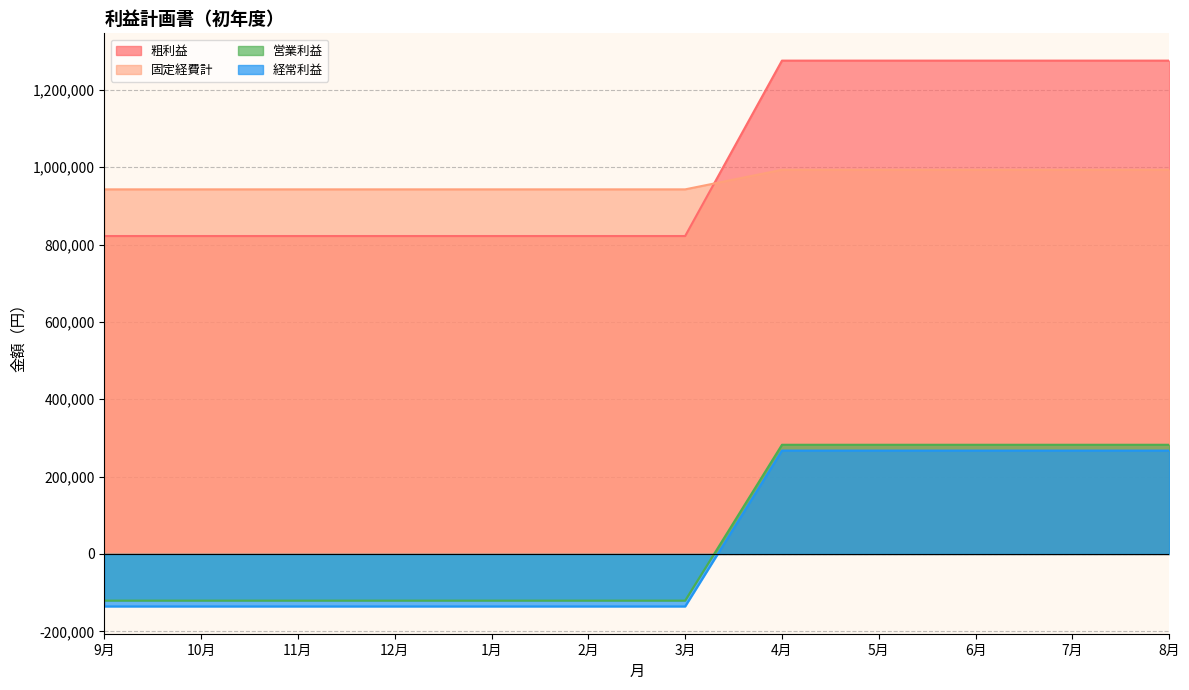

What is the difference between the highest and lowest values at 9月?

1078542